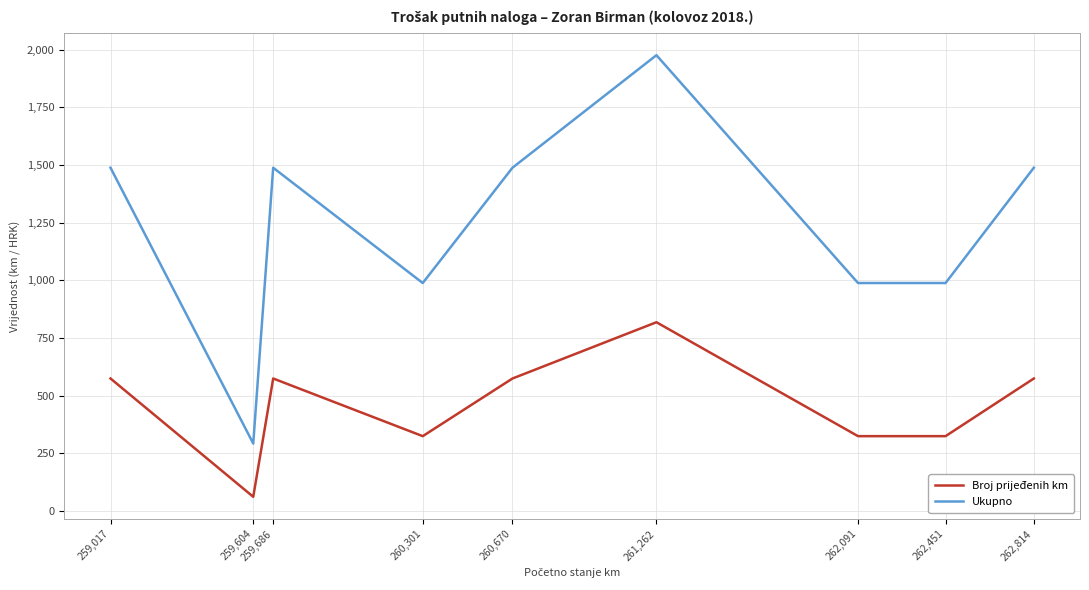

Rank the series at 262,814 from lowest to highest value.

Broj prijeđenih km, Ukupno